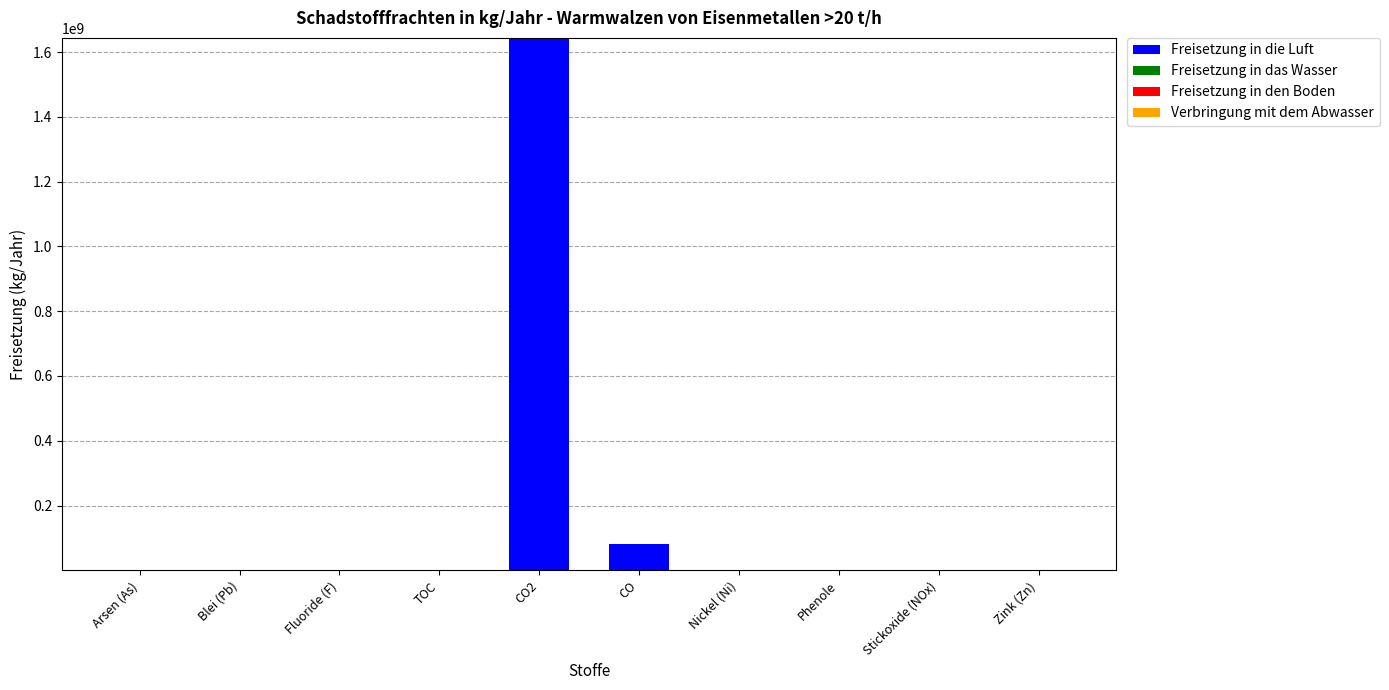

Which category has the highest value in the Freisetzung in die Luft series?

CO2